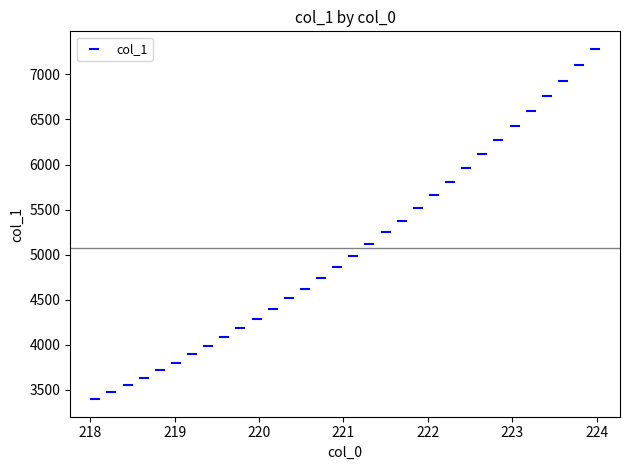

What is the range of X values (max minus min)?

5.9